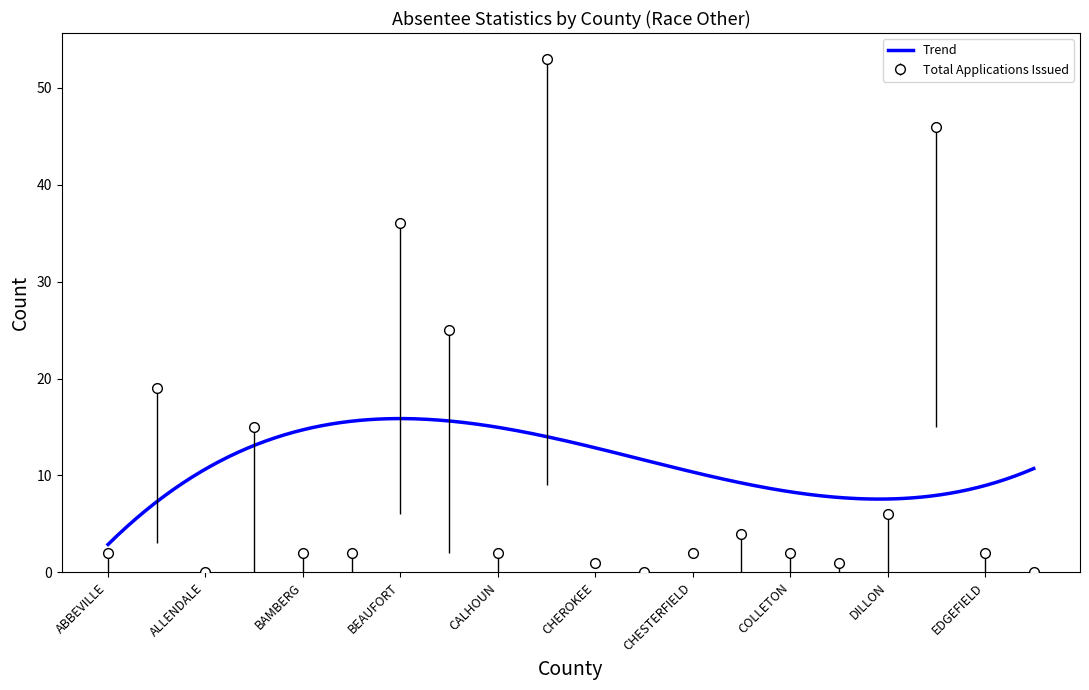

True or false: Total Applications Issued has more than 0 interior local peaks.

True